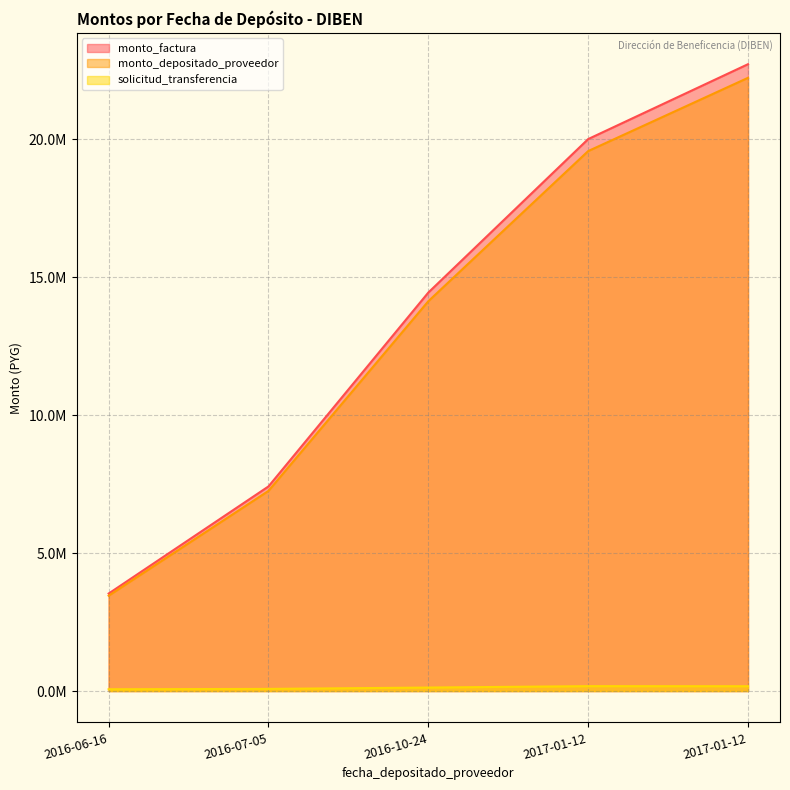

Which series has the largest total across all categories?

monto_factura